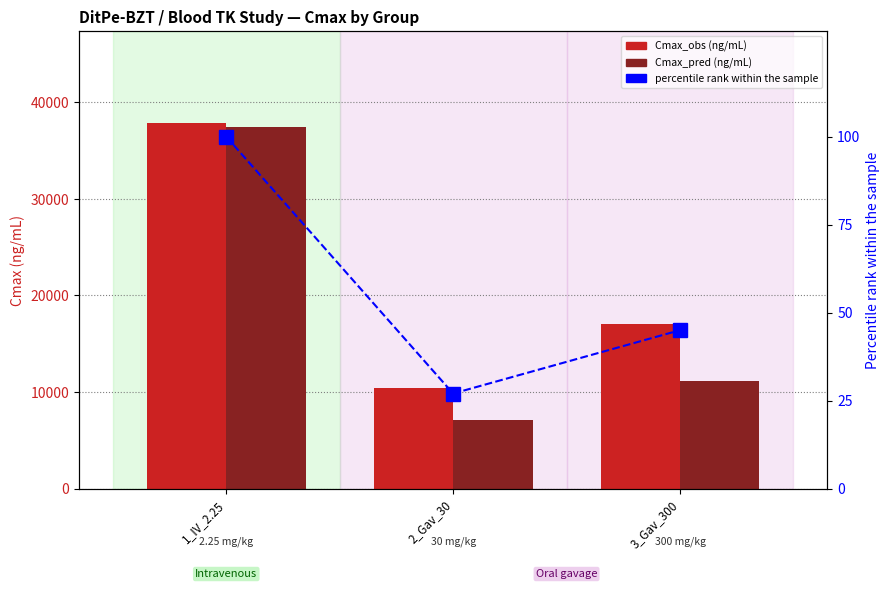

Between 2_Gav_30 and 3_Gav_300, which series saw the biggest shift?

Cmax_obs (ng/mL)